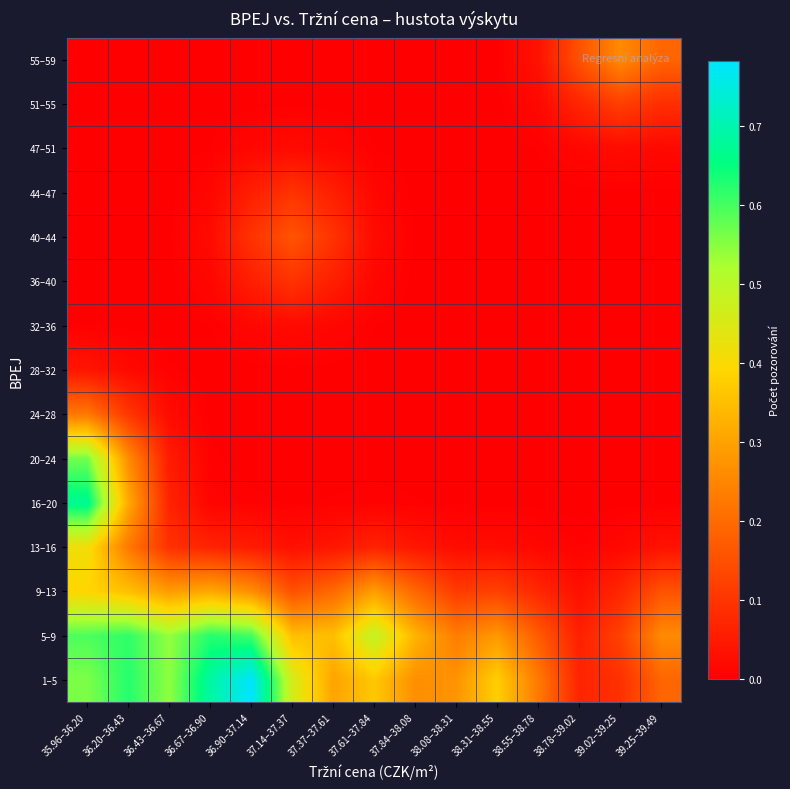

At 36.90–37.14, list the series in order from largest to smallest.

1–5, 5–9, 9–13, 40–44, 36–40, 44–47, 13–16, 32–36, 47–51, 16–20, 28–32, 51–55, 20–24, 24–28, 55–59